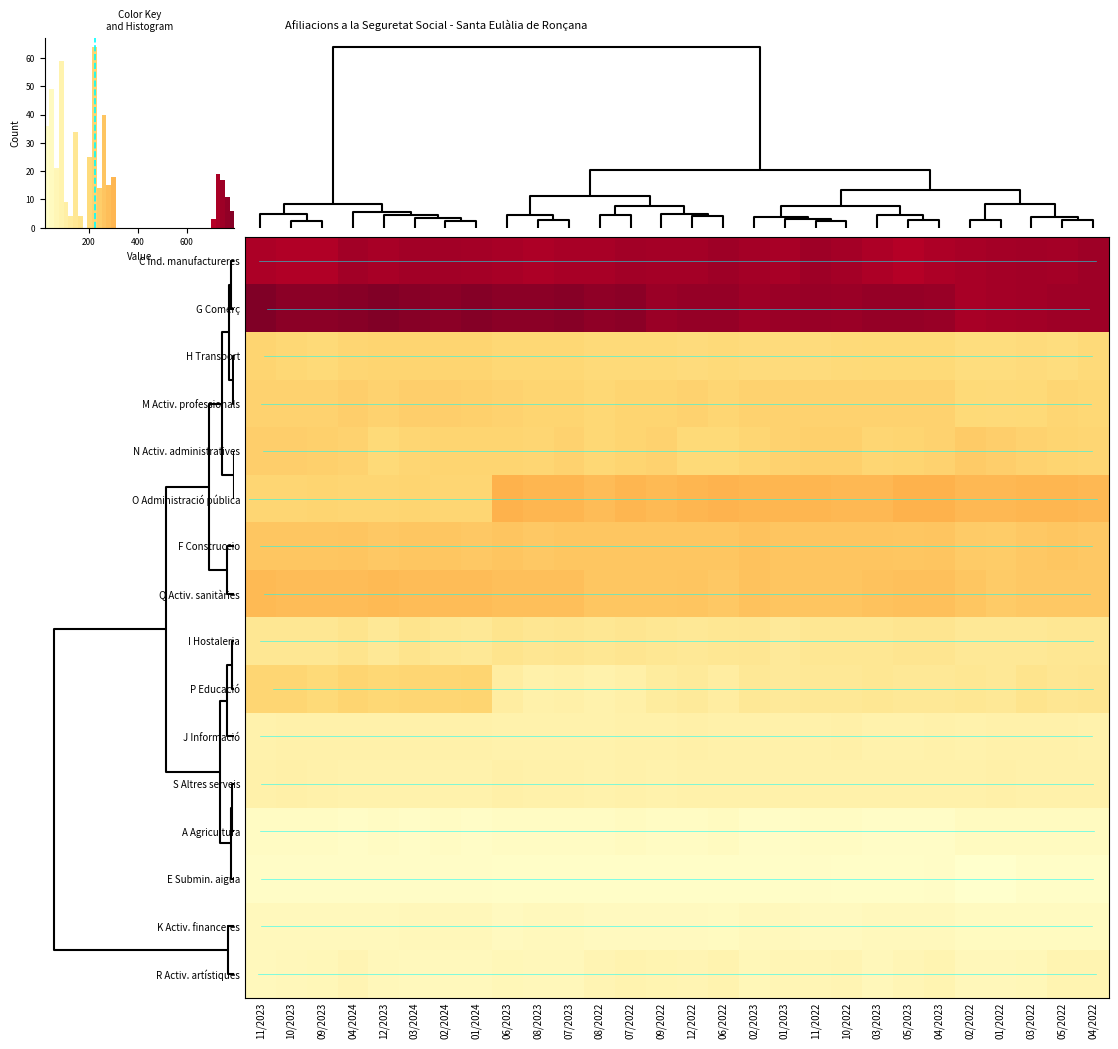

What is the minimum value shown in the chart?

20